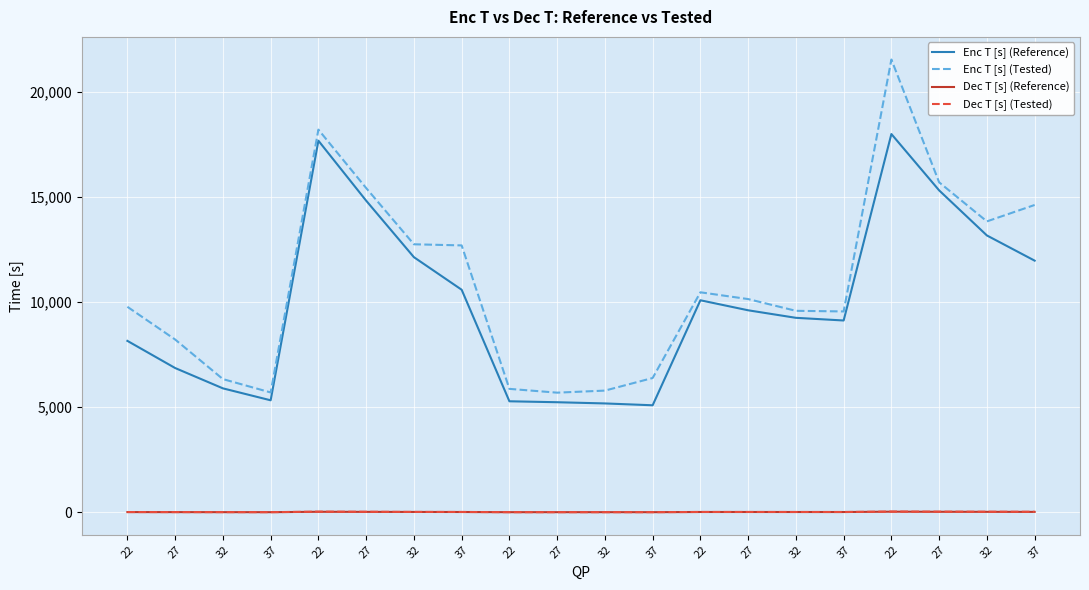

Is the value of Enc T [s] (Reference) at 37 greater than the value of Dec T [s] (Tested) at 27?

Yes